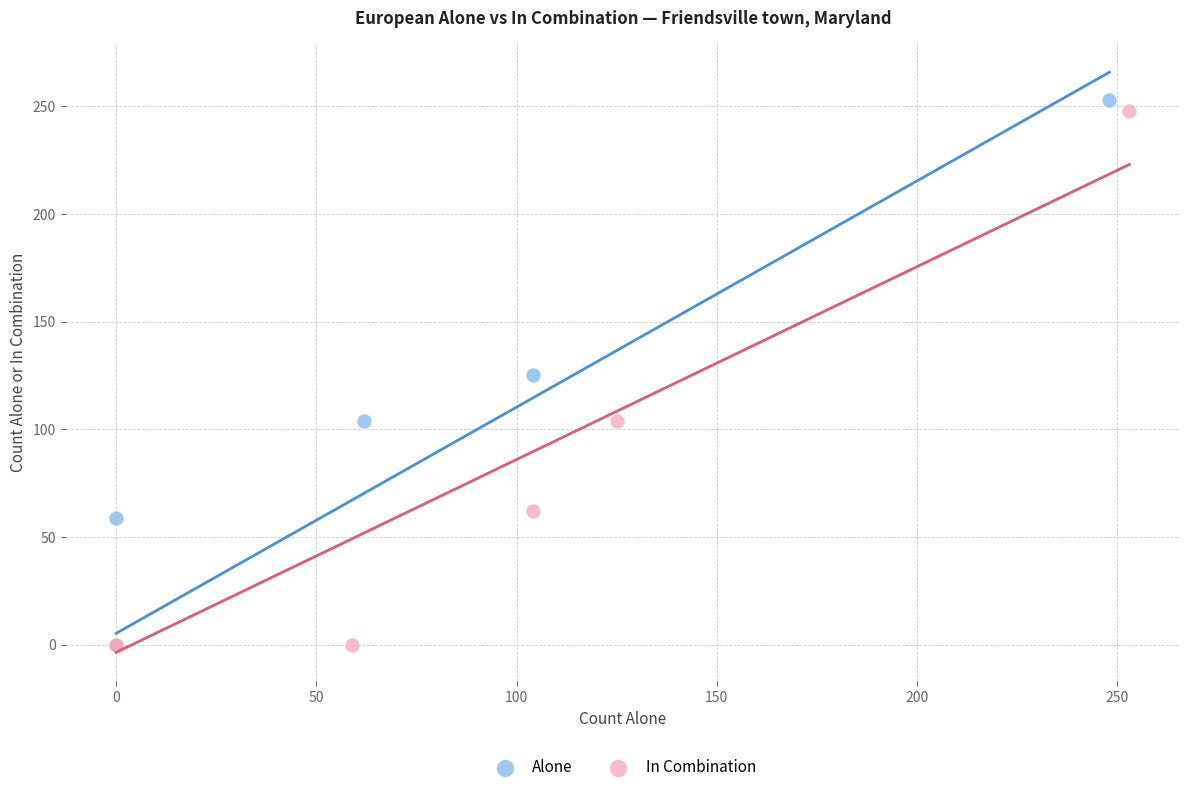

What are all the series names shown in the legend?

Alone, In Combination